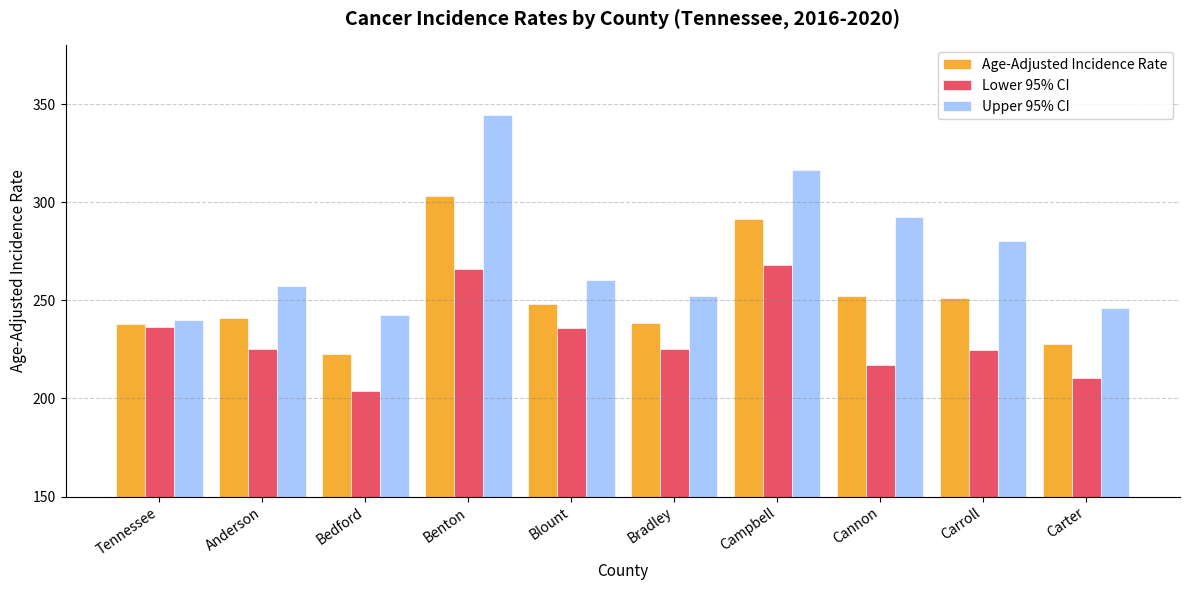

Which series changed the most between Tennessee and Bedford?

Lower 95% CI